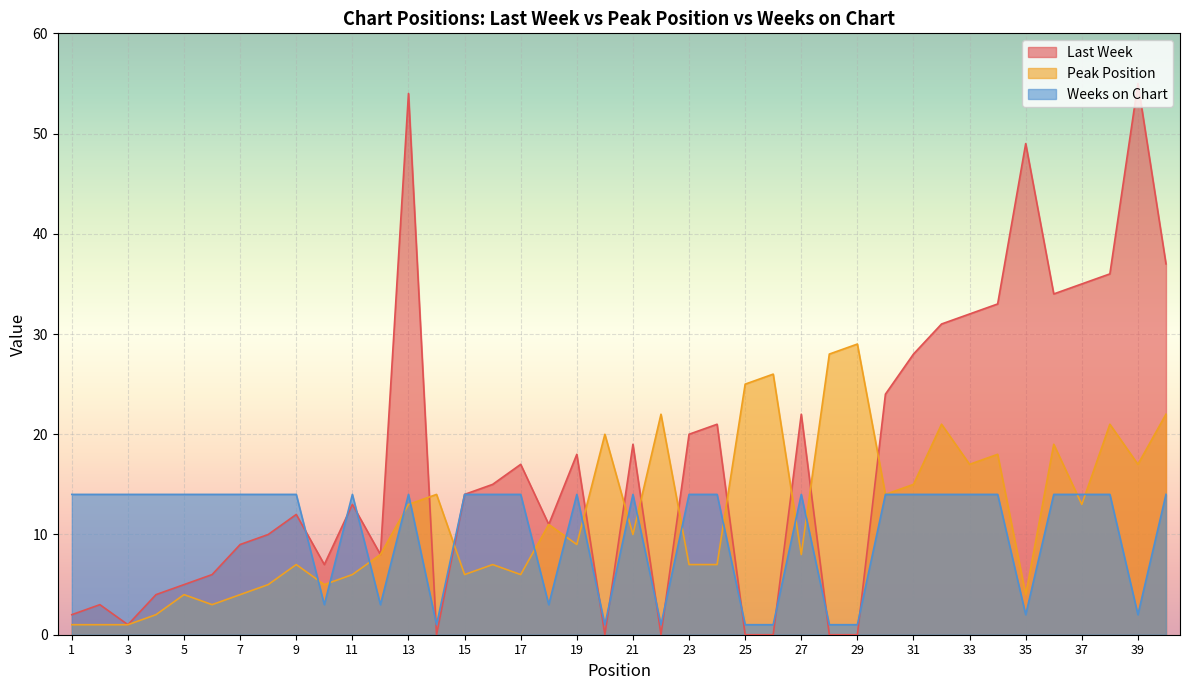

After their last crossing, which series has the higher values: Weeks on Chart or Last Week?

Last Week